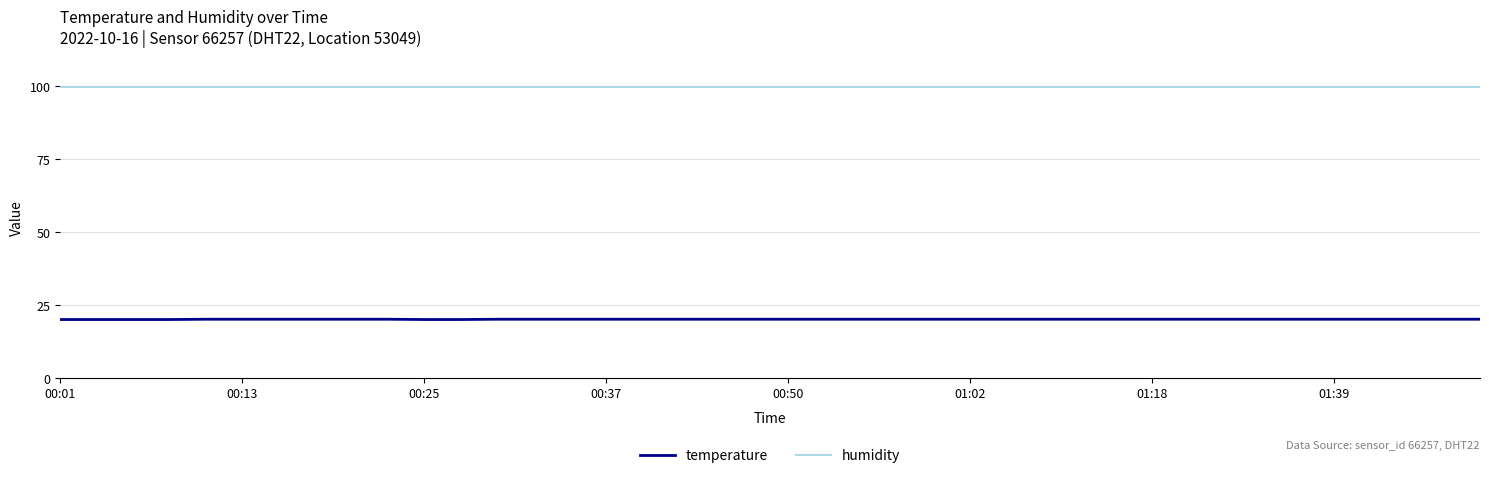

True or false: humidity and temperature intersect in this chart.

False